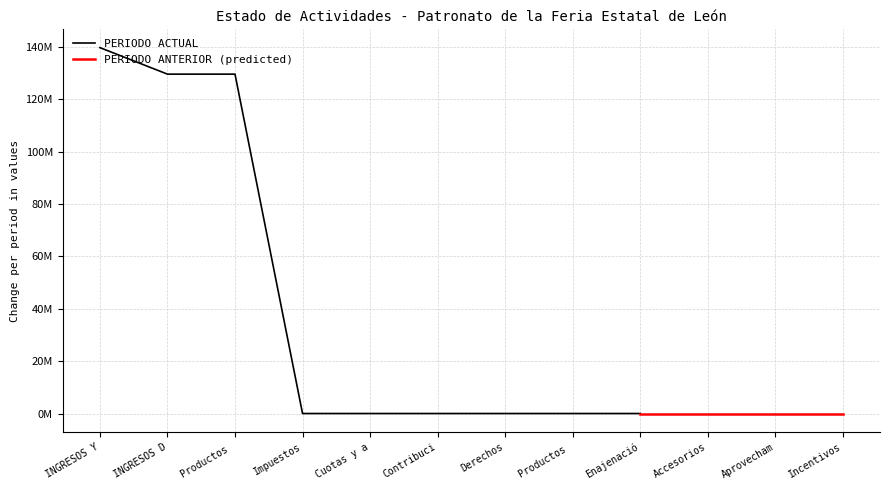

True or false: PERIODO ACTUAL has a value of 129531303.2 at INGRESOS DE GESTIÓN.

True